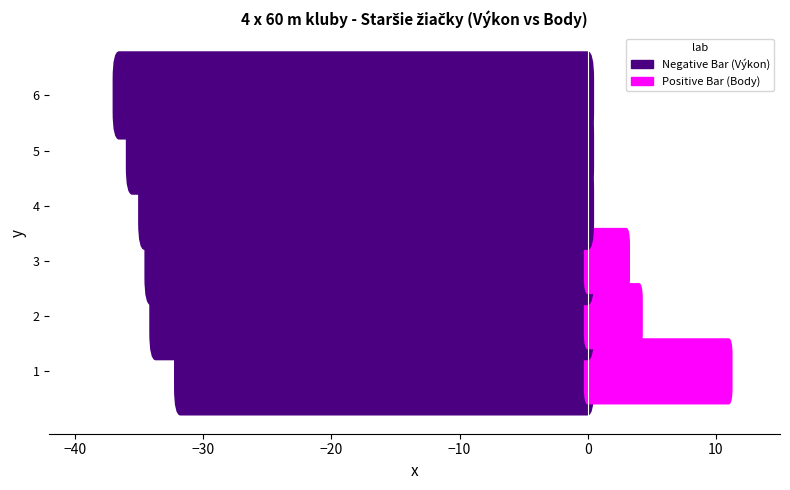

The value of Výkon (neg) at 4 is -53.4. True or false?

False